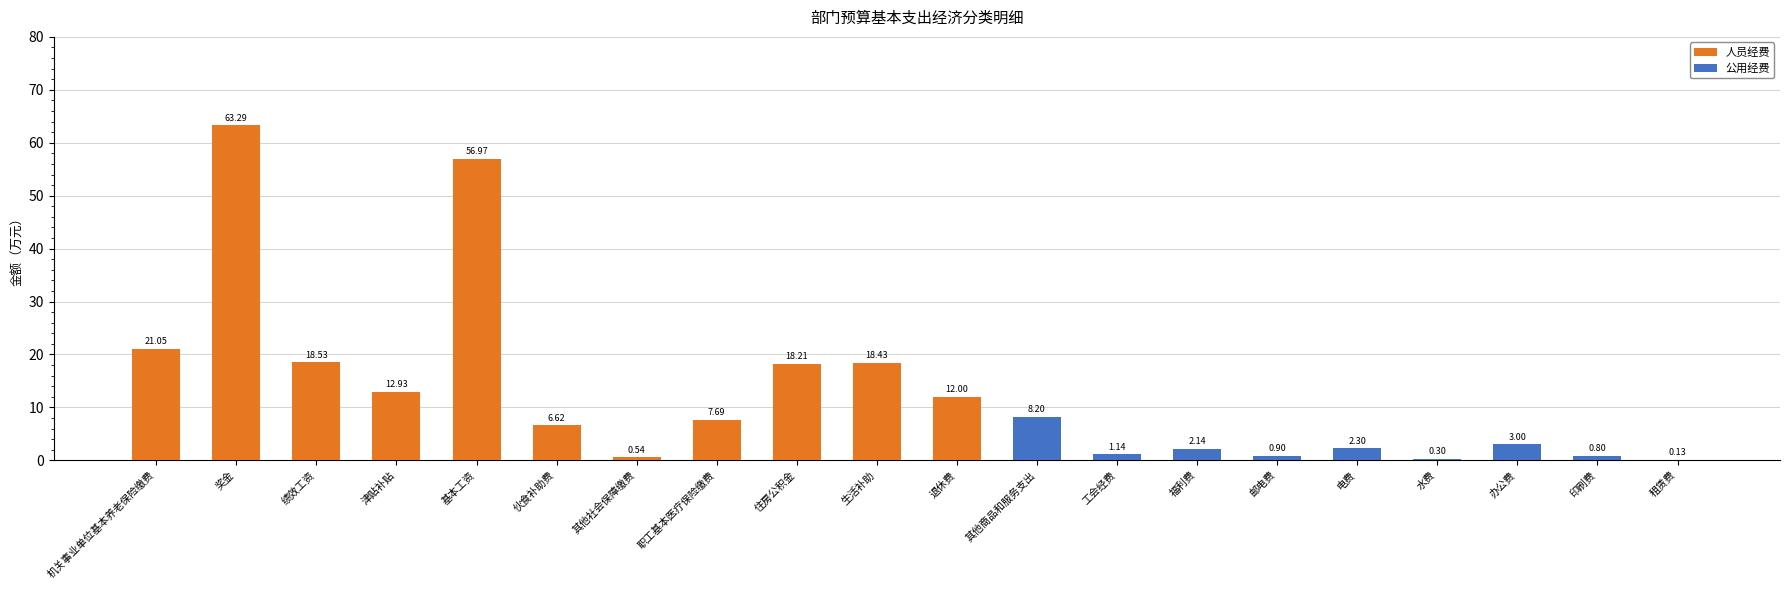

What is the maximum value for 人员经费?

63.3